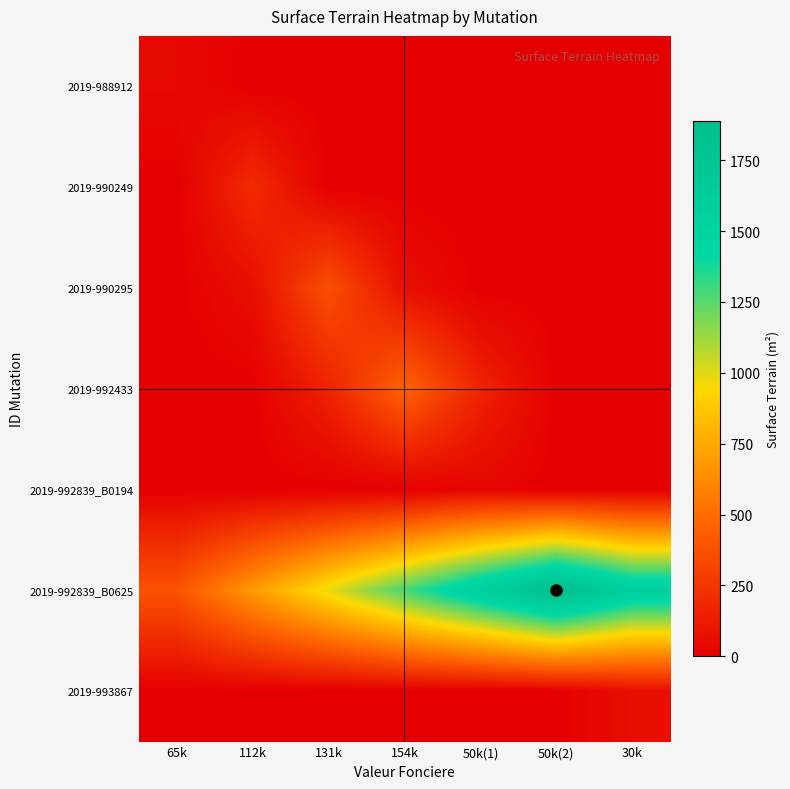

What is the spread (max minus min) of values at 154k?

1288